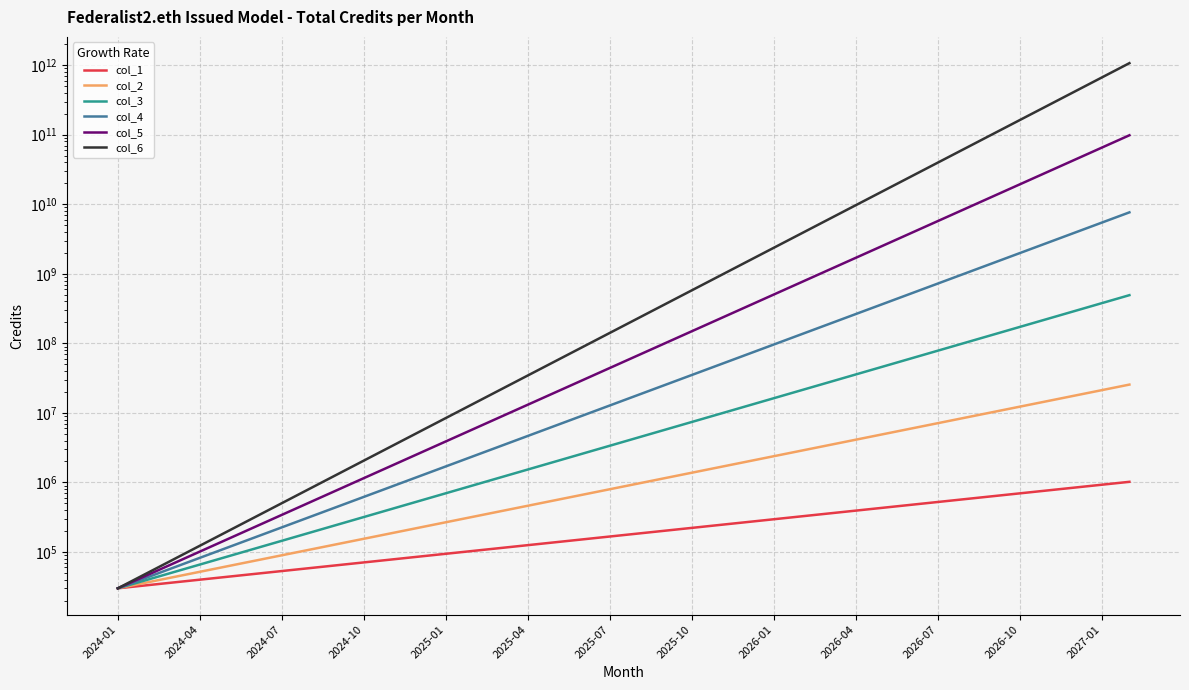

Which category has the highest value in the col_1 series?

37